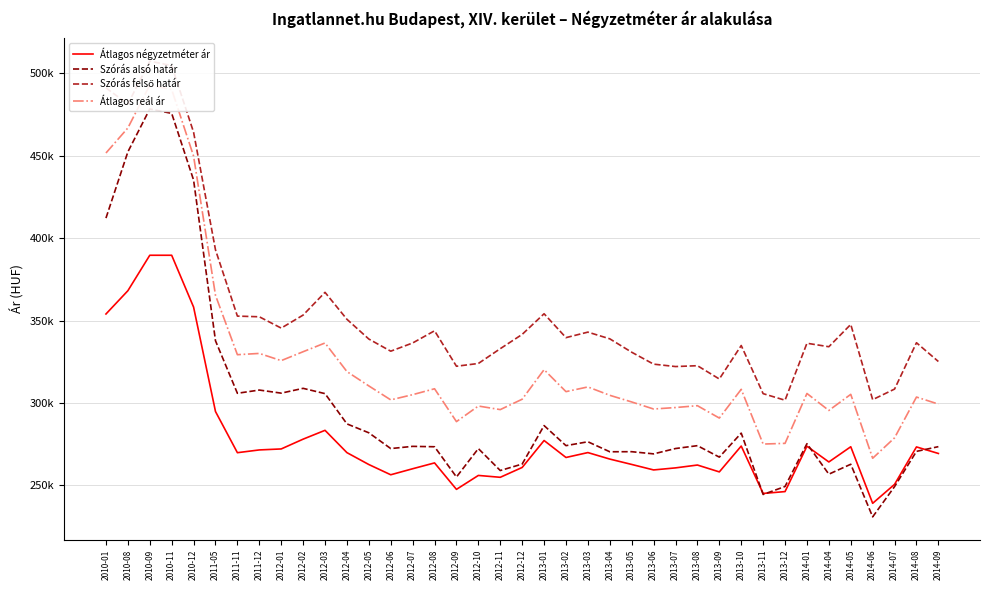

True or false: Szórás felső határ and Átlagos négyzetméter ár cross at least once.

False